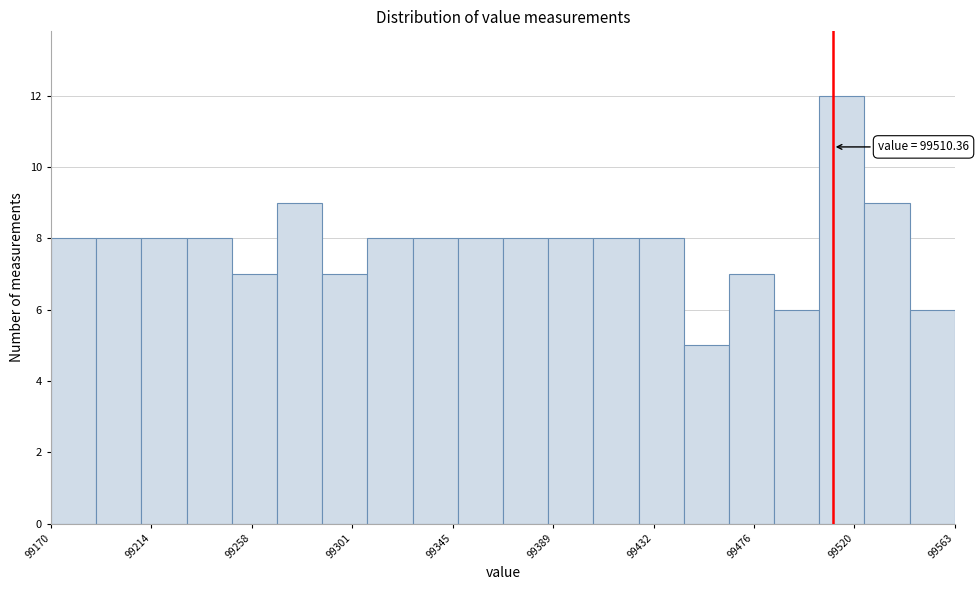

Read against the x-axis, roughly where is the centre of the tallest bar?

99515